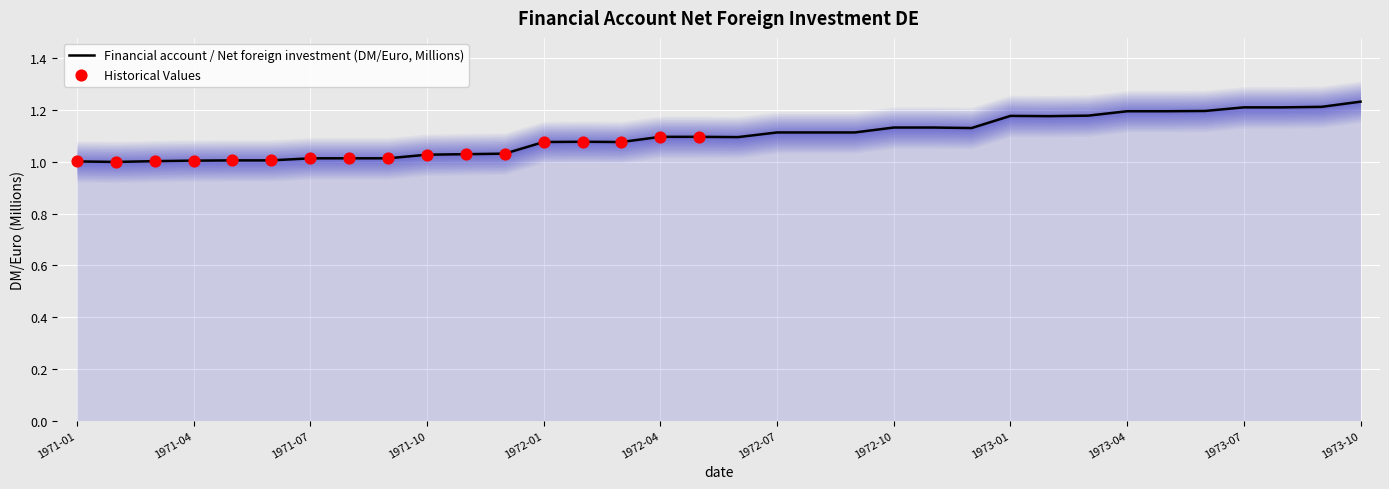

Between 1971-07 and 1972-03, which is larger?

1972-03